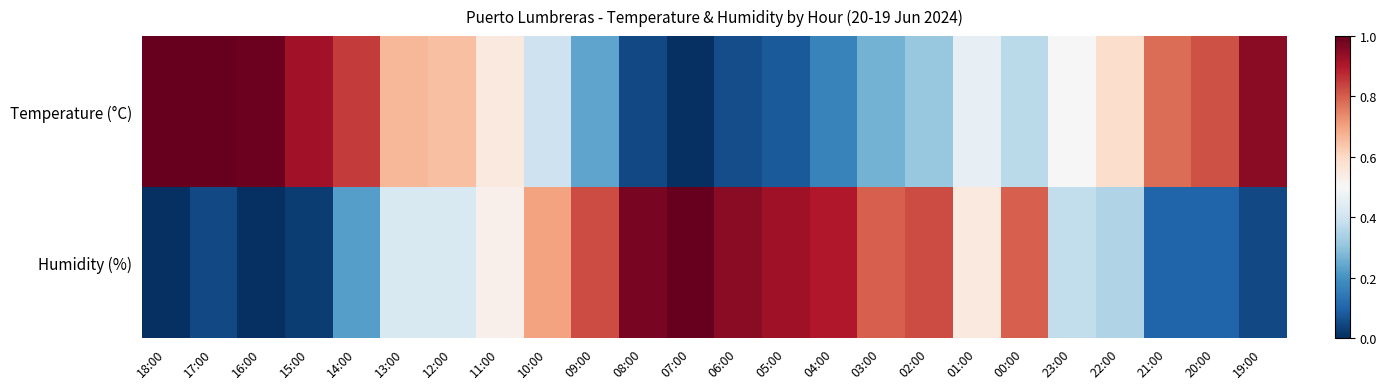

List the series in order of their overall mean, highest first.

Temperature (°C), Humidity (%)